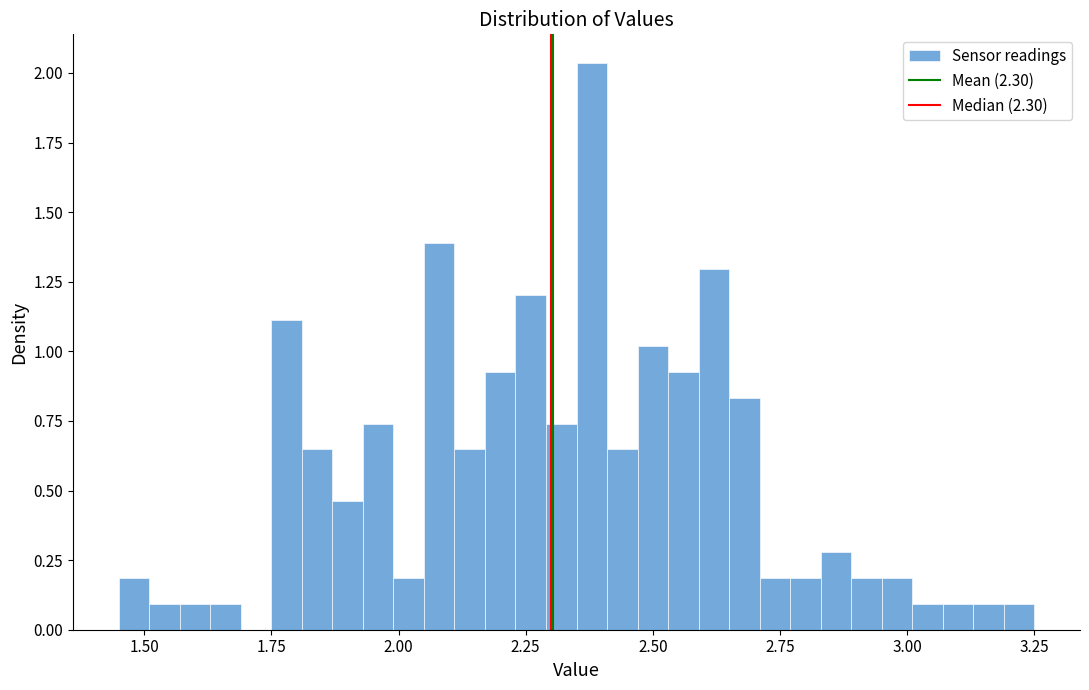

Around what value on the x-axis is the tallest bar? Give the approximate position of its centre, as read against the axis.

2.40